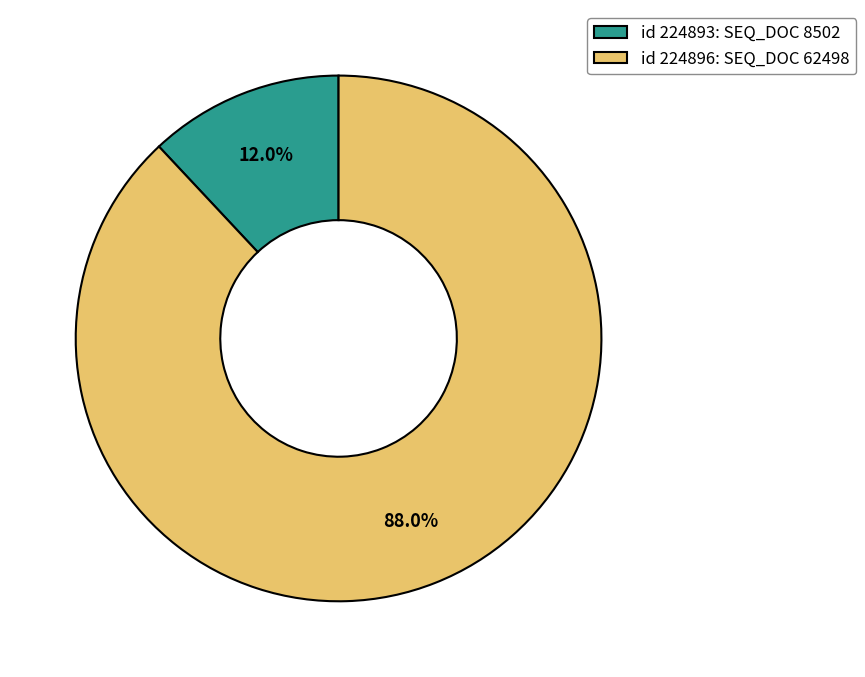

How many slices are in this pie chart?

2